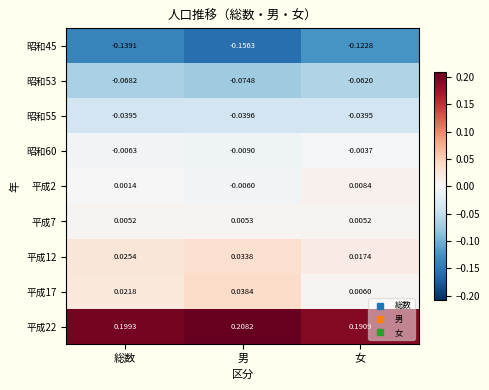

Which series has the largest total across all categories?

平成22